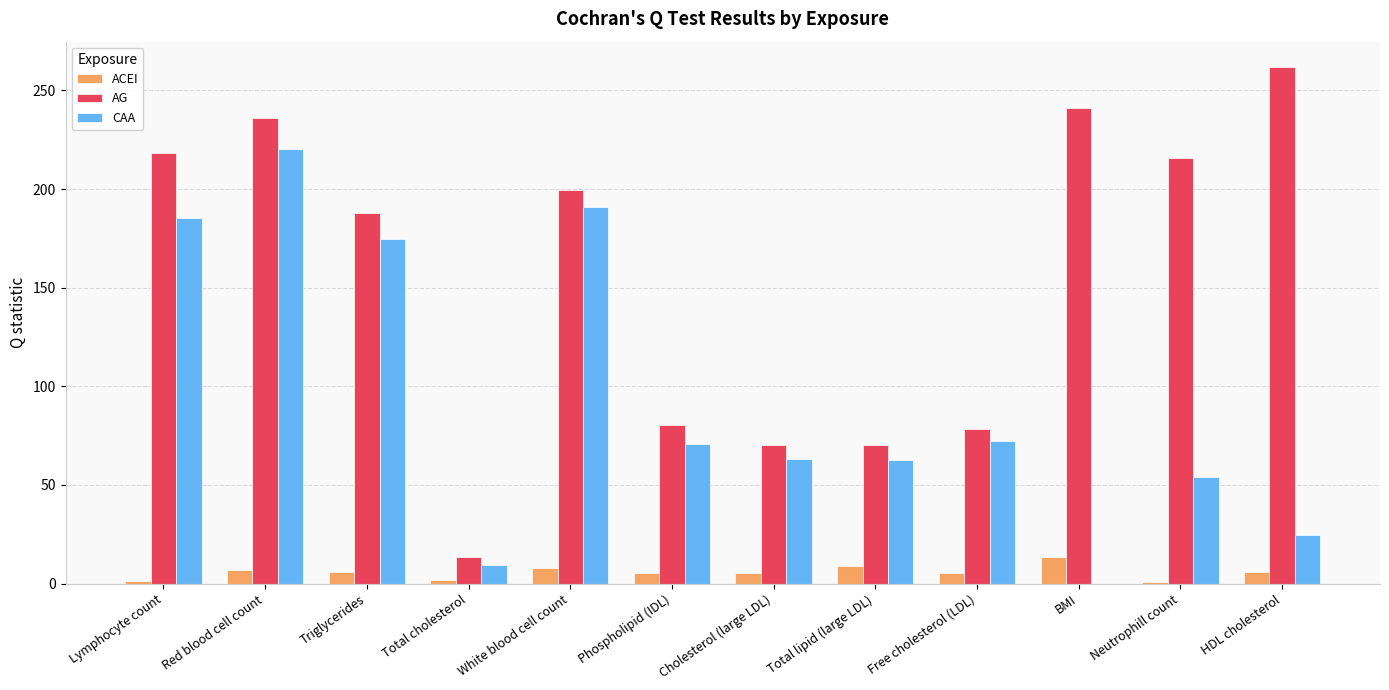

Which series has the largest range (max minus min)?

AG